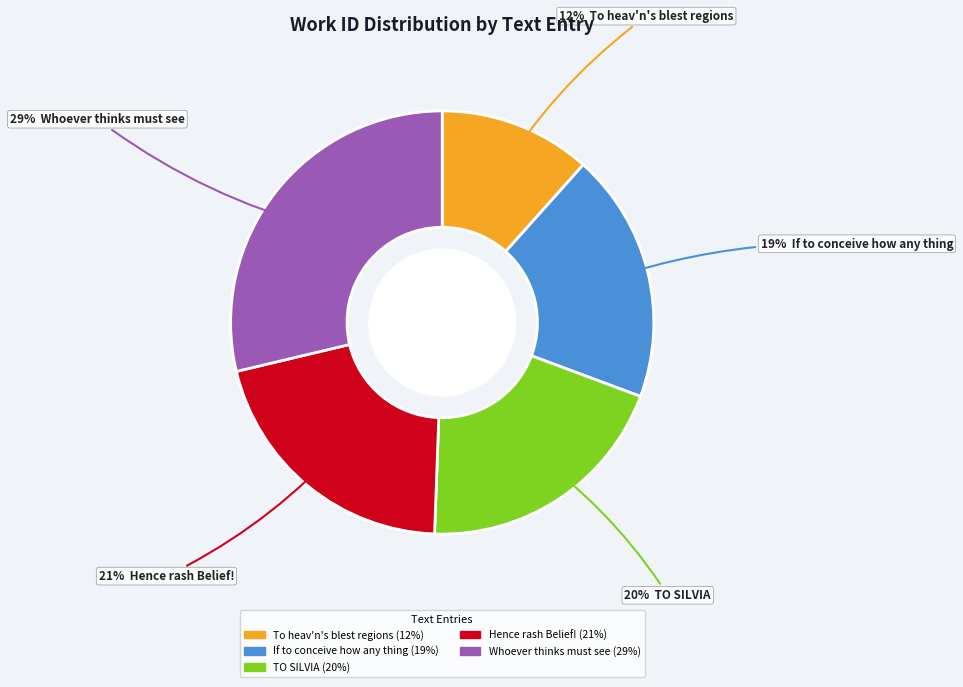

Count the number of slices in the pie.

5